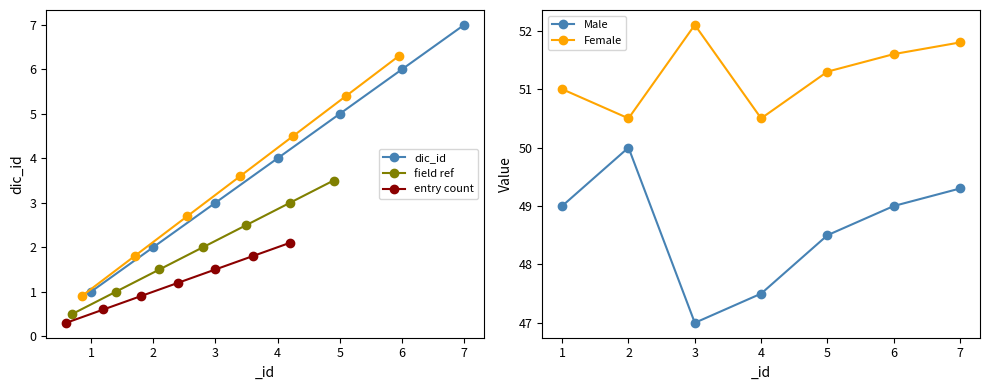

What are all the series names shown in the legend?

dic_id, field ref, entry count, Male, Female